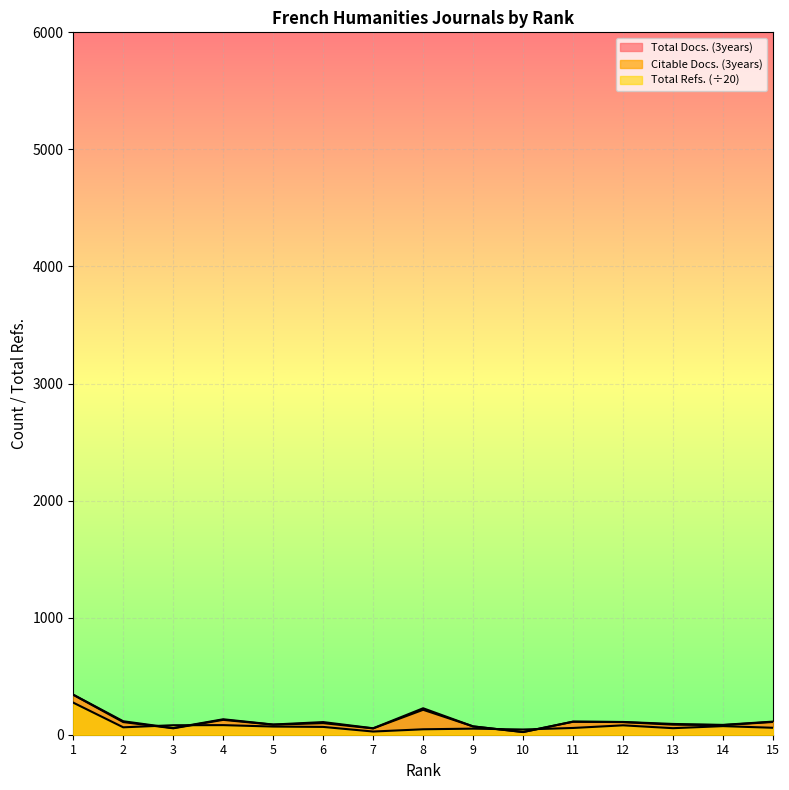

Between 7 and 12, which series saw the biggest shift?

Total Docs. (3years)